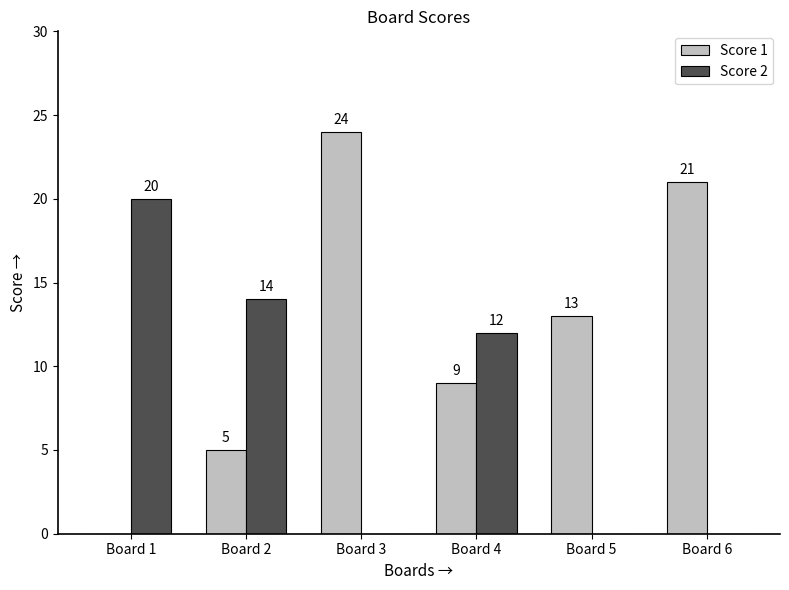

Where does the Score 2 series first go above 12?

Board 1